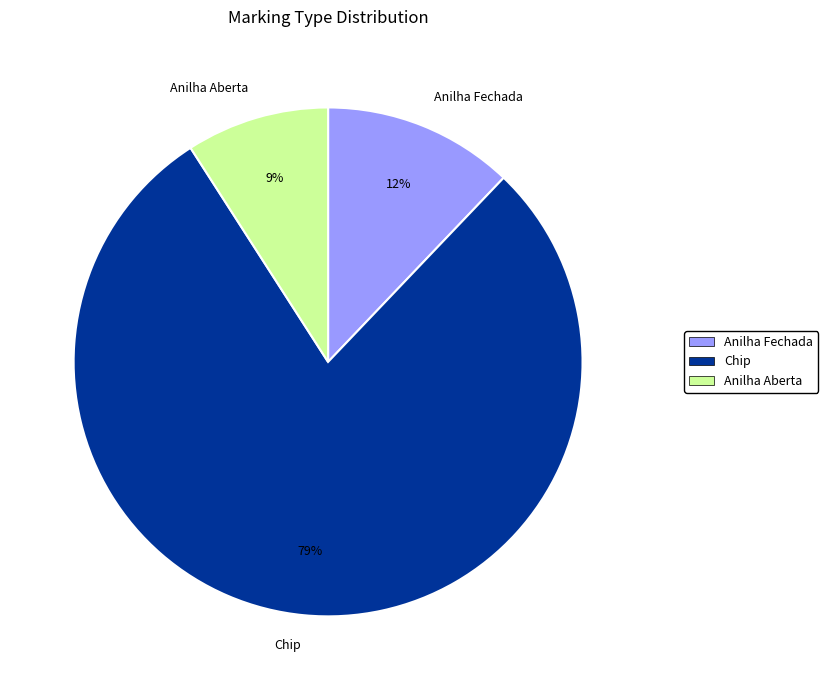

Approximately how many times larger is the value at Anilha Fechada compared to Anilha Aberta?

1.3